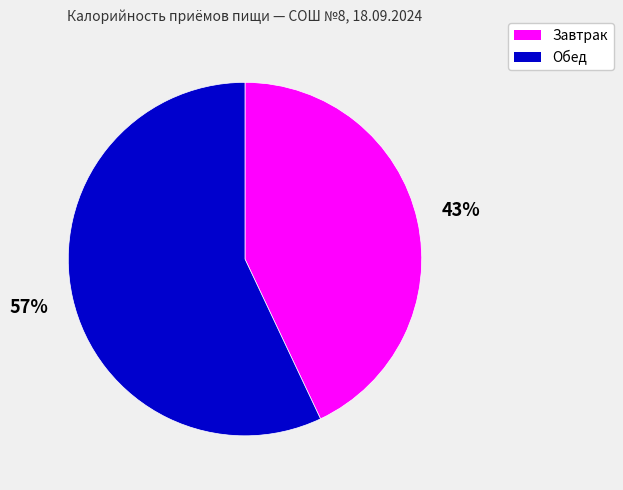

Is the sum of Завтрак and Обед greater than half?

Yes